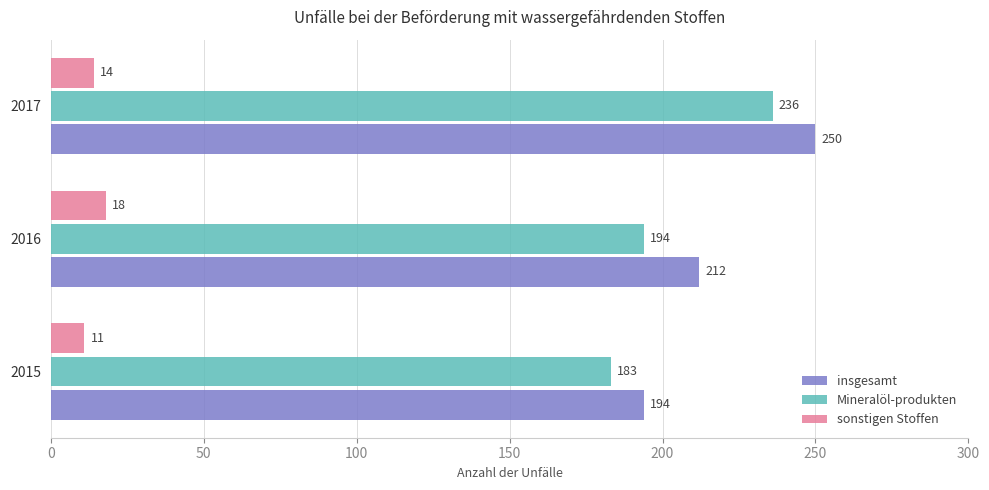

How many data points in sonstigen Stoffen are less than 14?

1